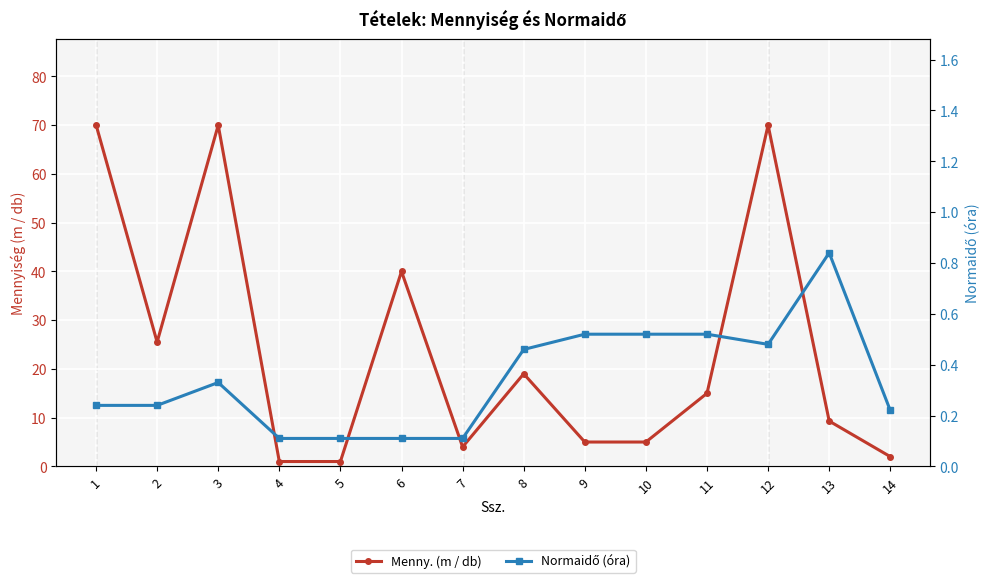

Which series has the largest total across all categories?

Menny. (m / db)